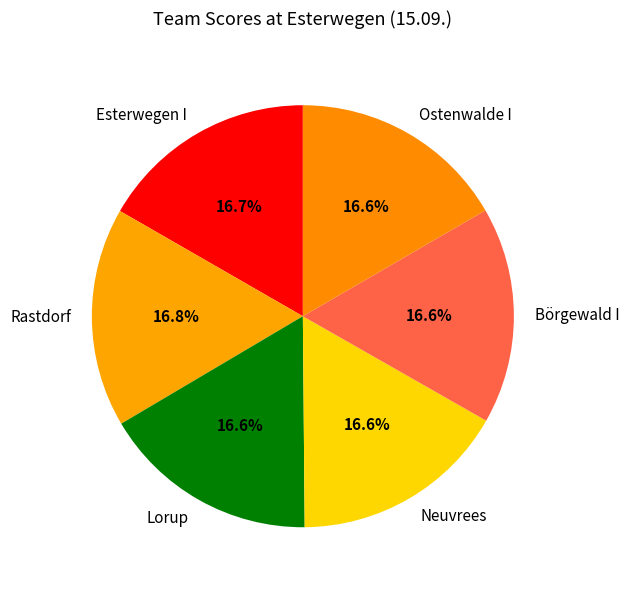

To the nearest percent, what is the average slice percentage?

17%